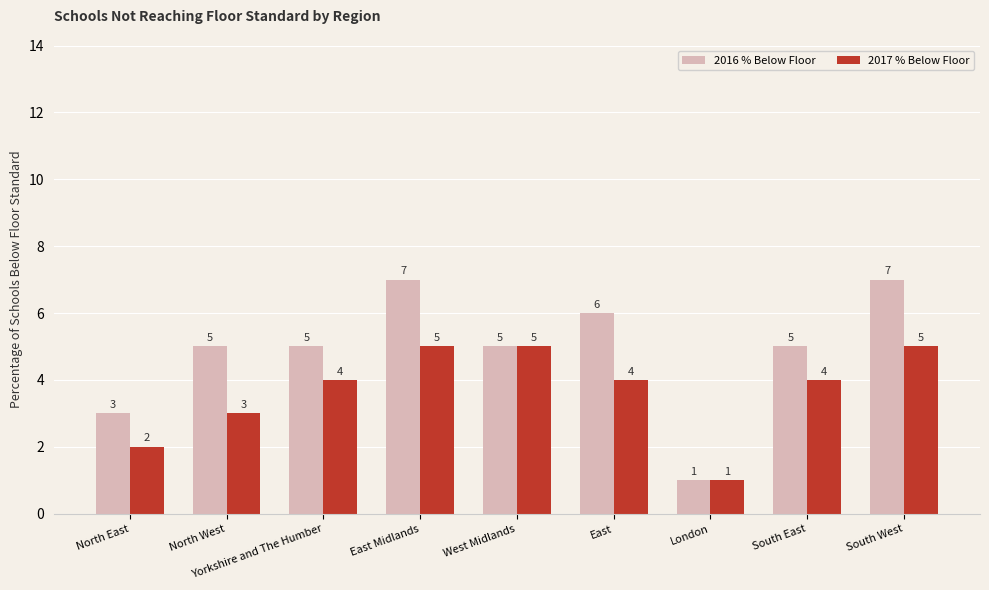

Reading left to right, transcribe all the data shown in this chart.

2016 % Below Floor: 3	5	5	7	5	6	1	5	7
2017 % Below Floor: 2	3	4	5	5	4	1	4	5